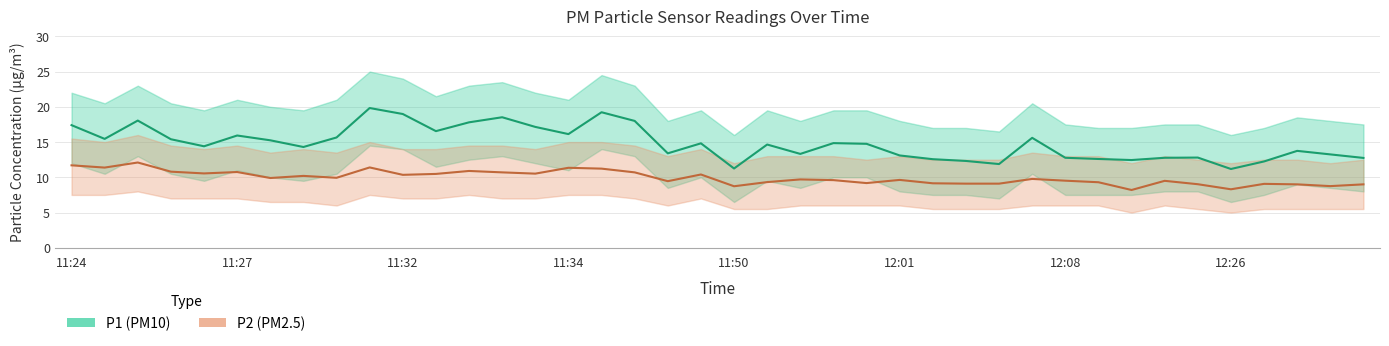

Which has a higher value, 11 or 11:50?

11